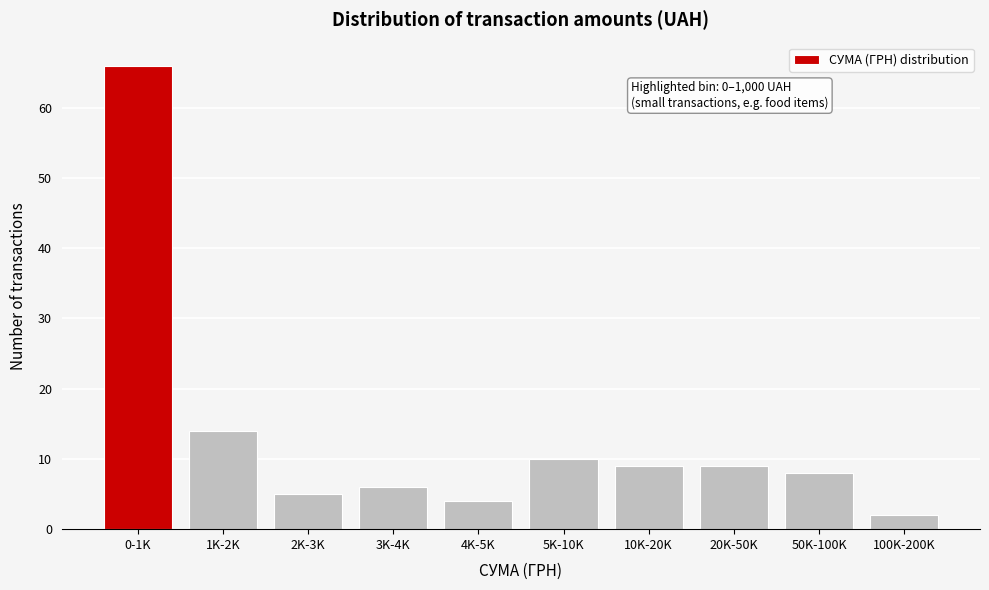

Reading right to left, transcribe all the data shown in this chart.

100K-200K=2	50K-100K=8	20K-50K=9	10K-20K=9	5K-10K=10	4K-5K=4	3K-4K=6	2K-3K=5	1K-2K=14	0-1K=66